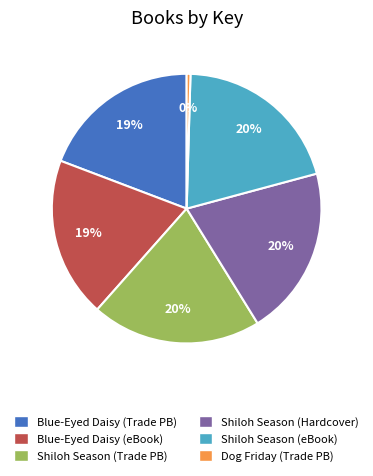

To the nearest percent, what is the difference between the Blue-Eyed Daisy (eBook) and Shiloh Season (Hardcover) slice percentages?

1%